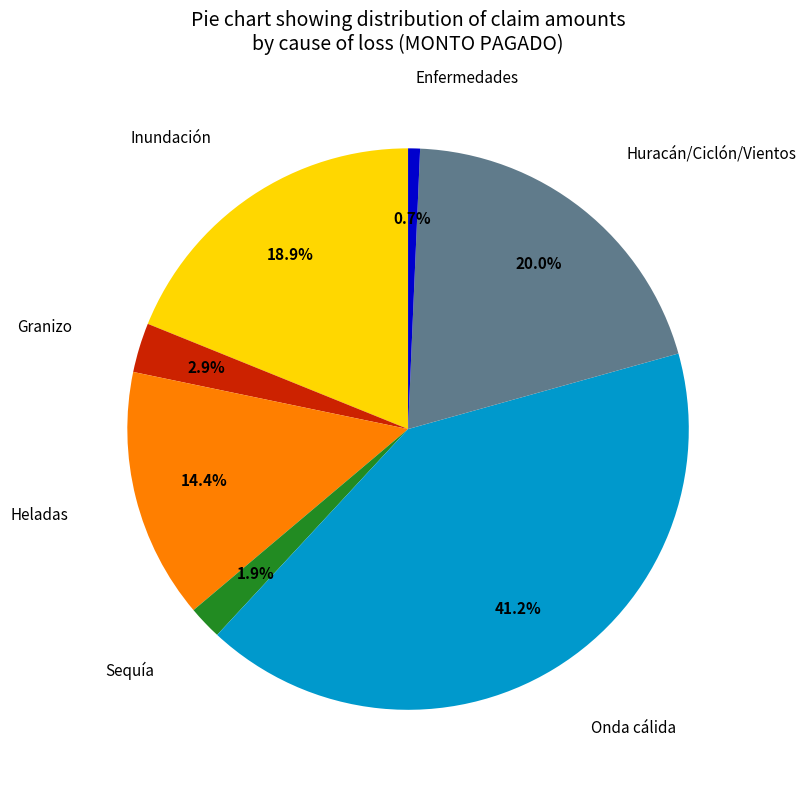

Is there any slice that represents more than half of the pie?

No